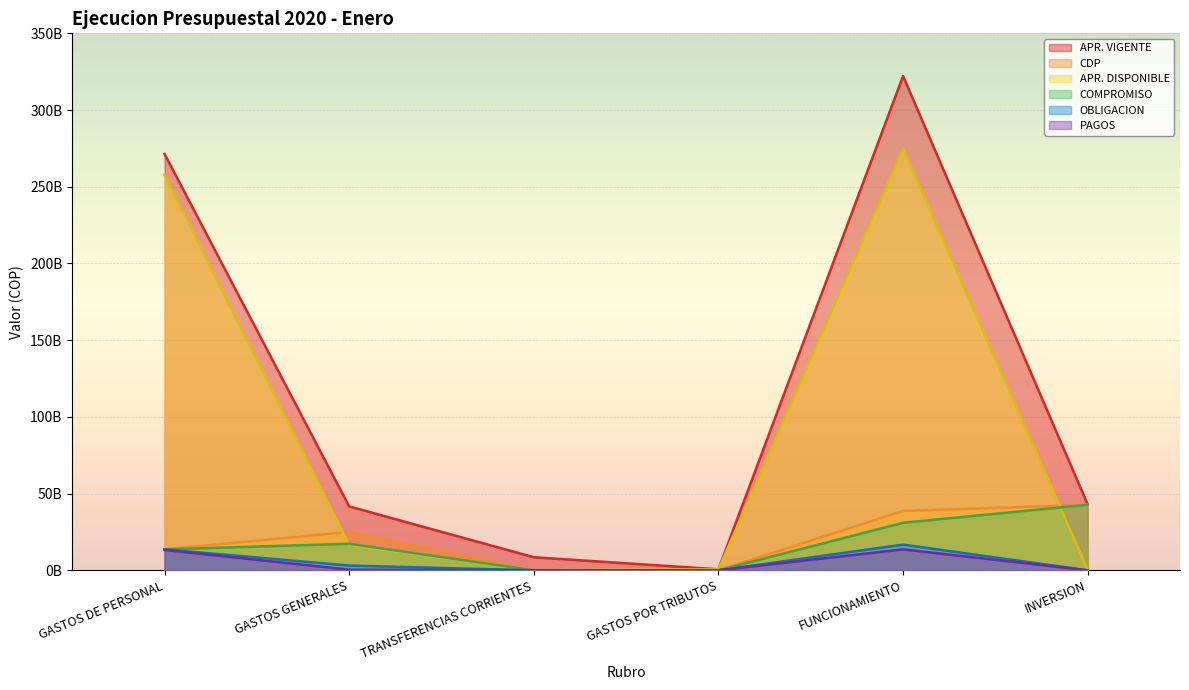

List the labels in order of APR. VIGENTE value, smallest first.

GASTOS POR TRIBUTOS, TRANSFERENCIAS CORRIENTES, GASTOS GENERALES, INVERSION, GASTOS DE PERSONAL, FUNCIONAMIENTO